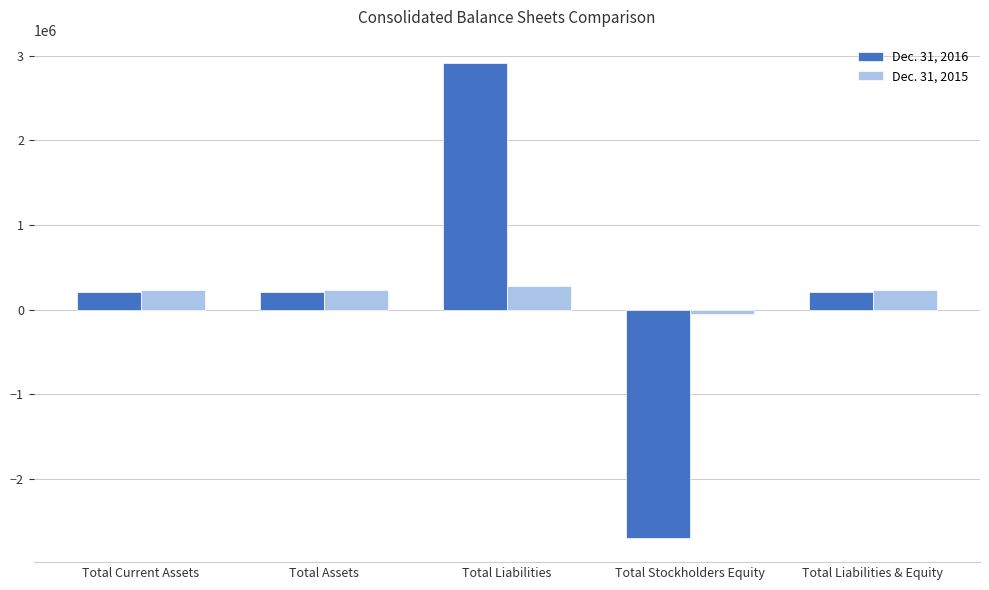

Rank the series at Total Liabilities from lowest to highest value.

Dec. 31, 2015, Dec. 31, 2016